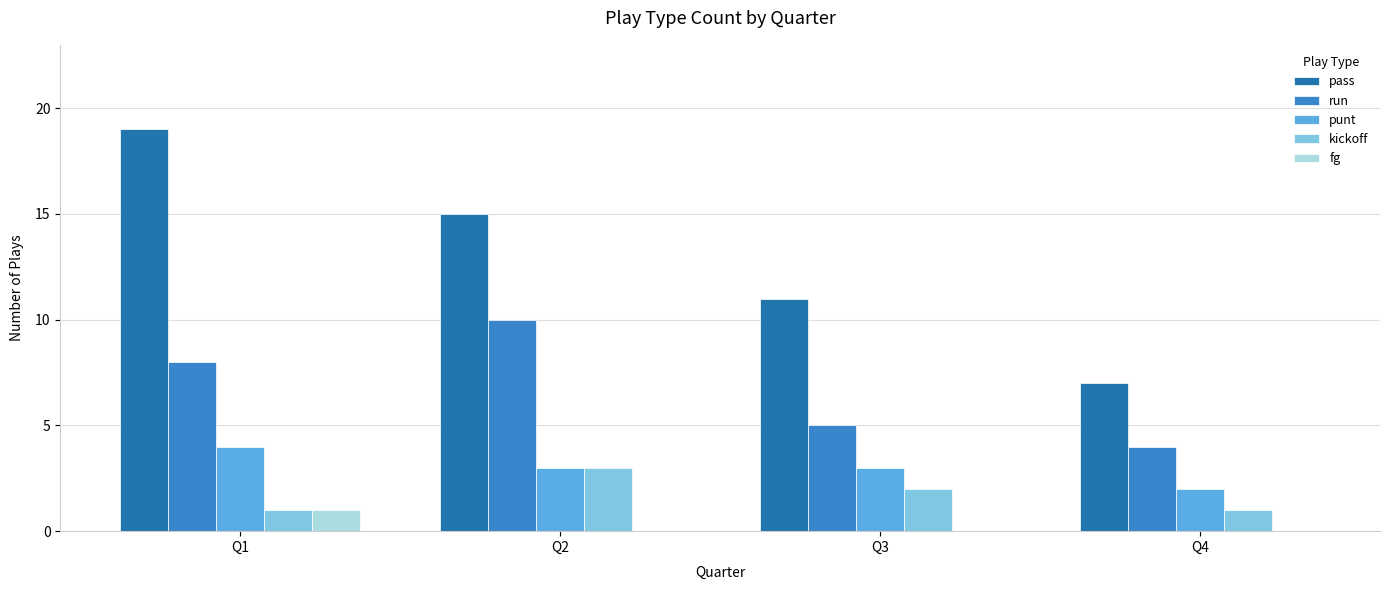

Is it true that run equals 17 at Q2?

False